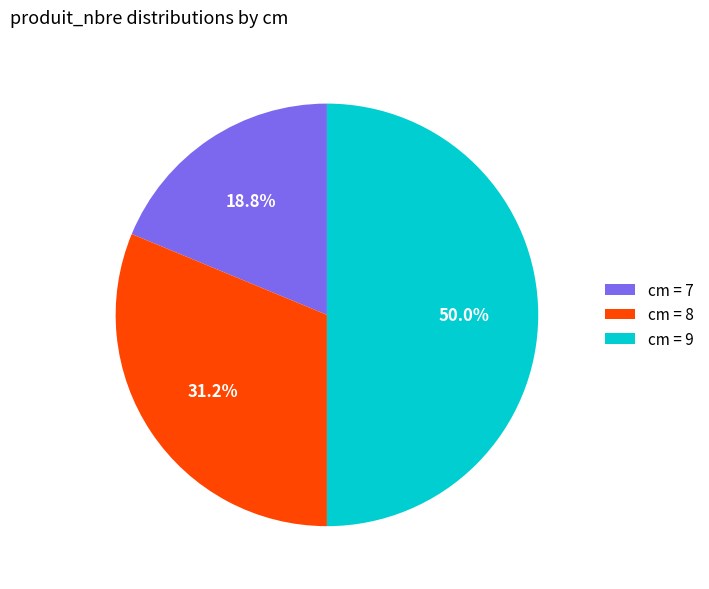

Between cm = 7 and cm = 8, which is larger?

cm = 8